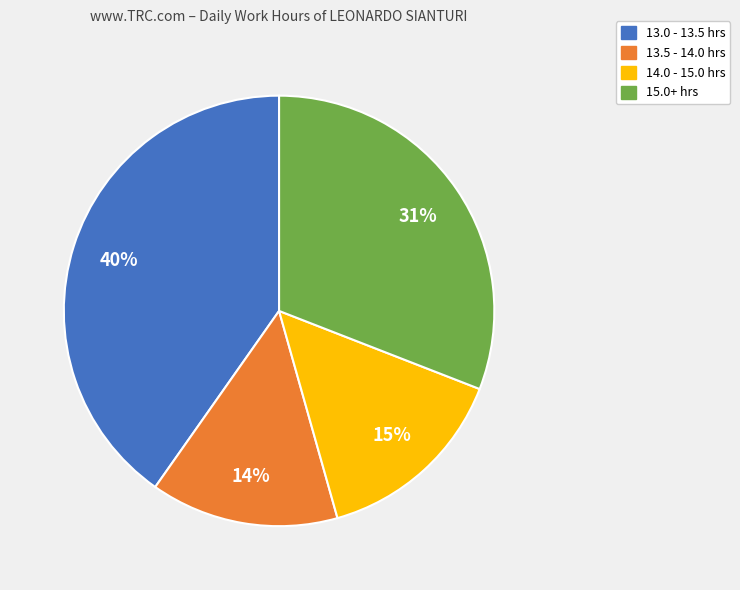

Does any single category account for the majority?

No